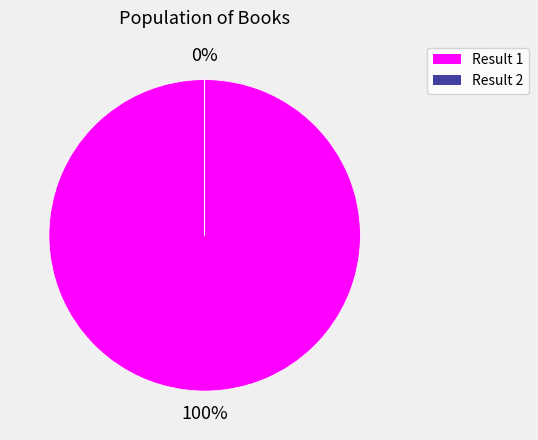

True or false: 1 accounts for 99% of the total.

False